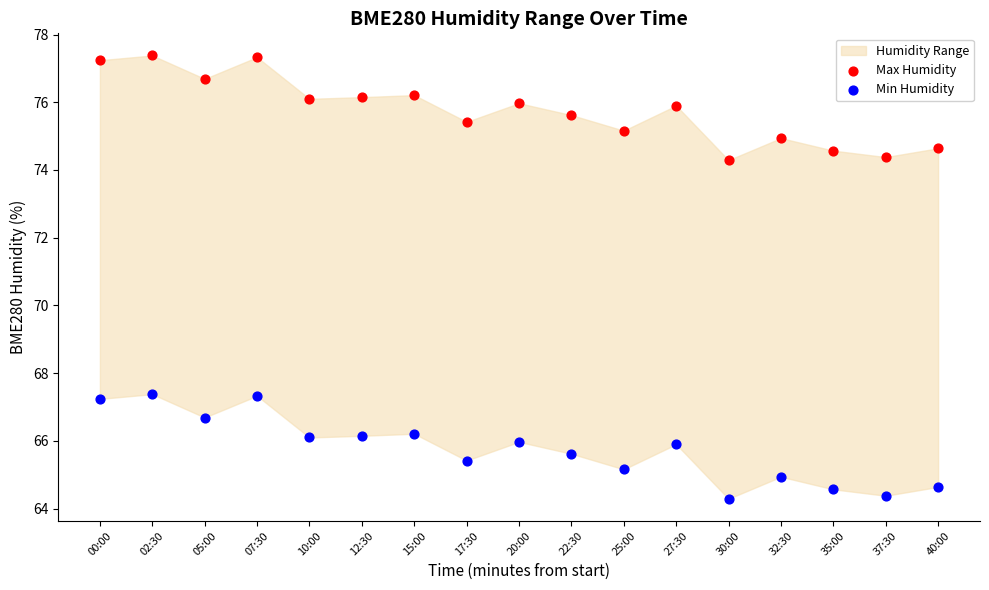

Which series reaches the minimum Y coordinate?

Min Humidity